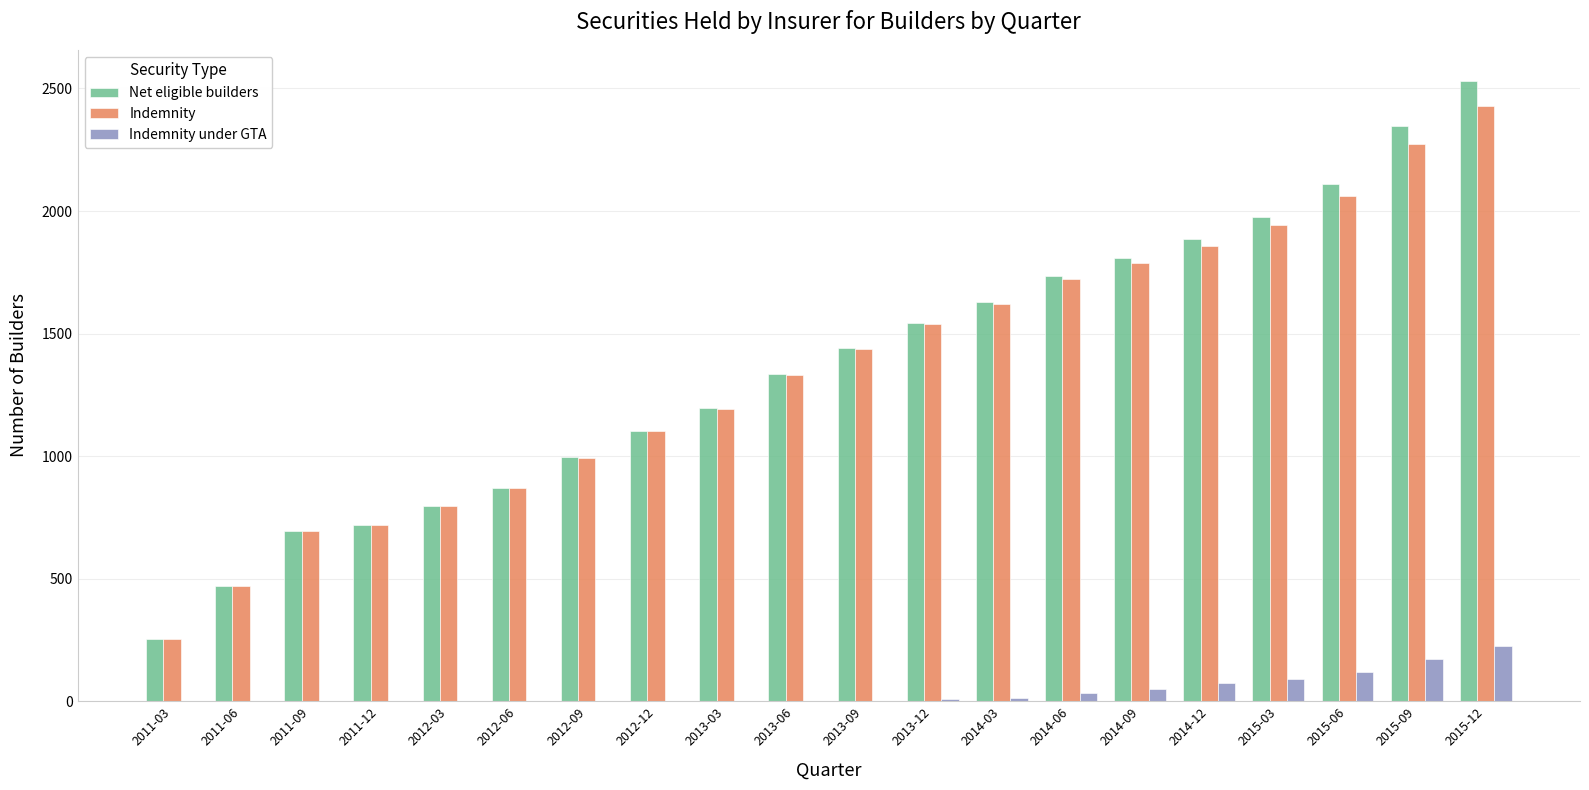

At which category is the sum across all series the highest?

2015-12